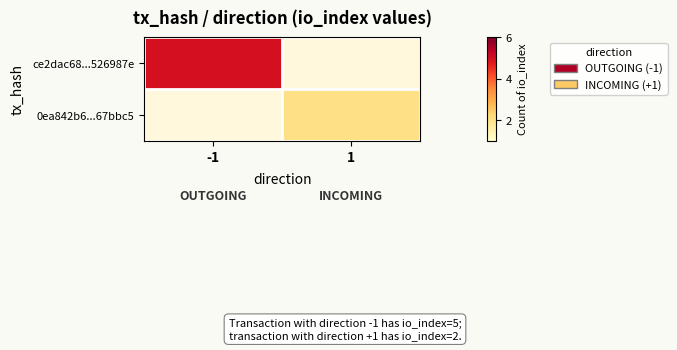

What is the greatest value displayed?

5.0